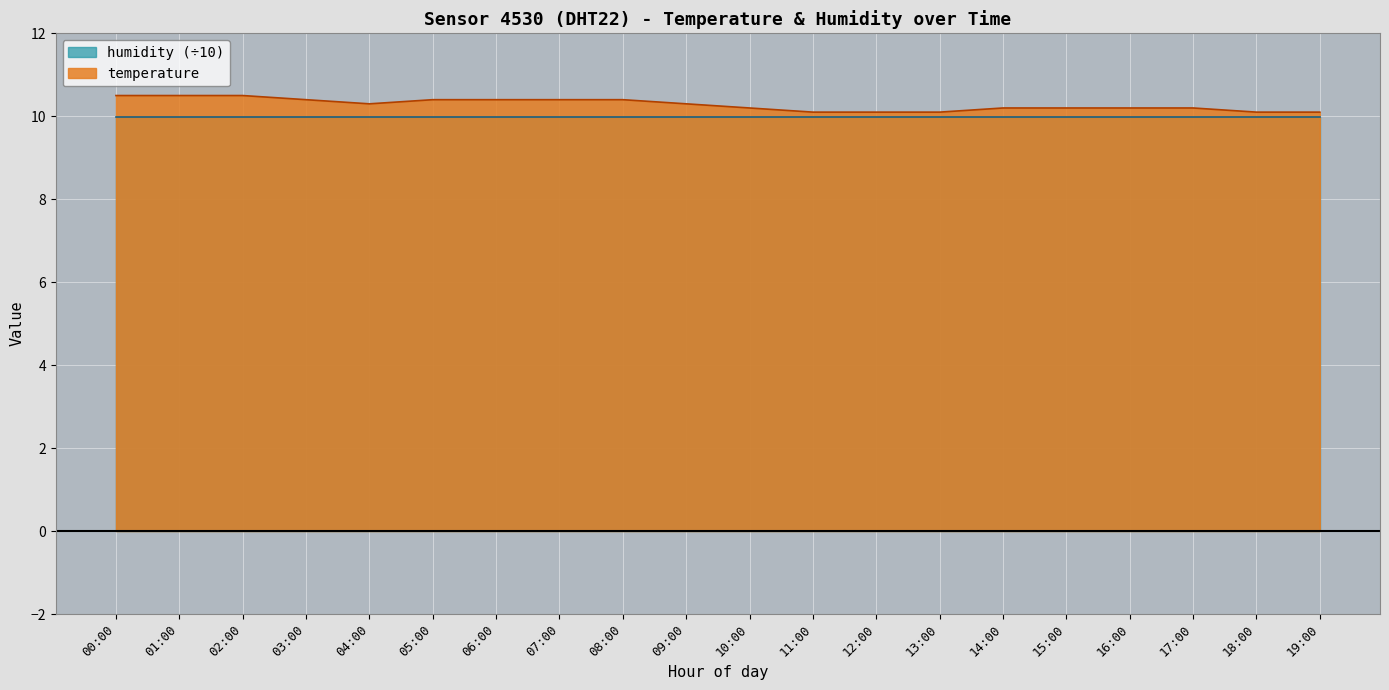

Count the values in the range 10 to 11.

20